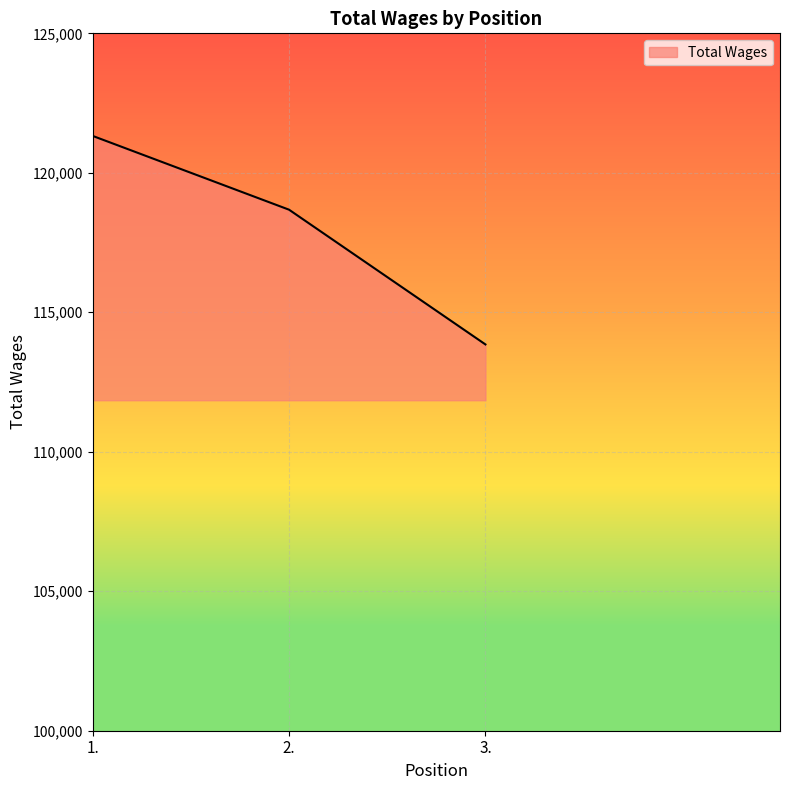

List the labels in order of value, largest first.

1., 2., 3.